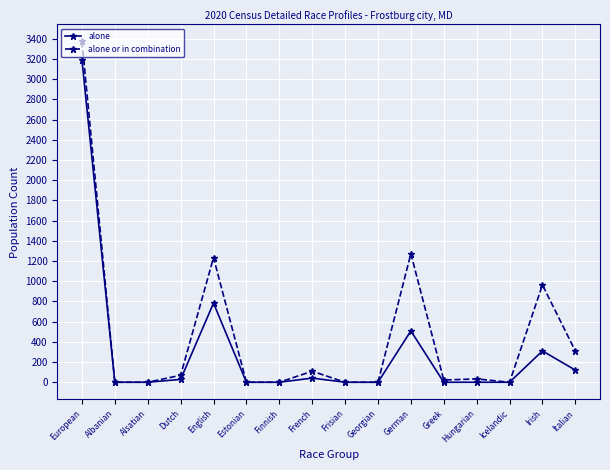

How many distinct data groups are displayed?

2